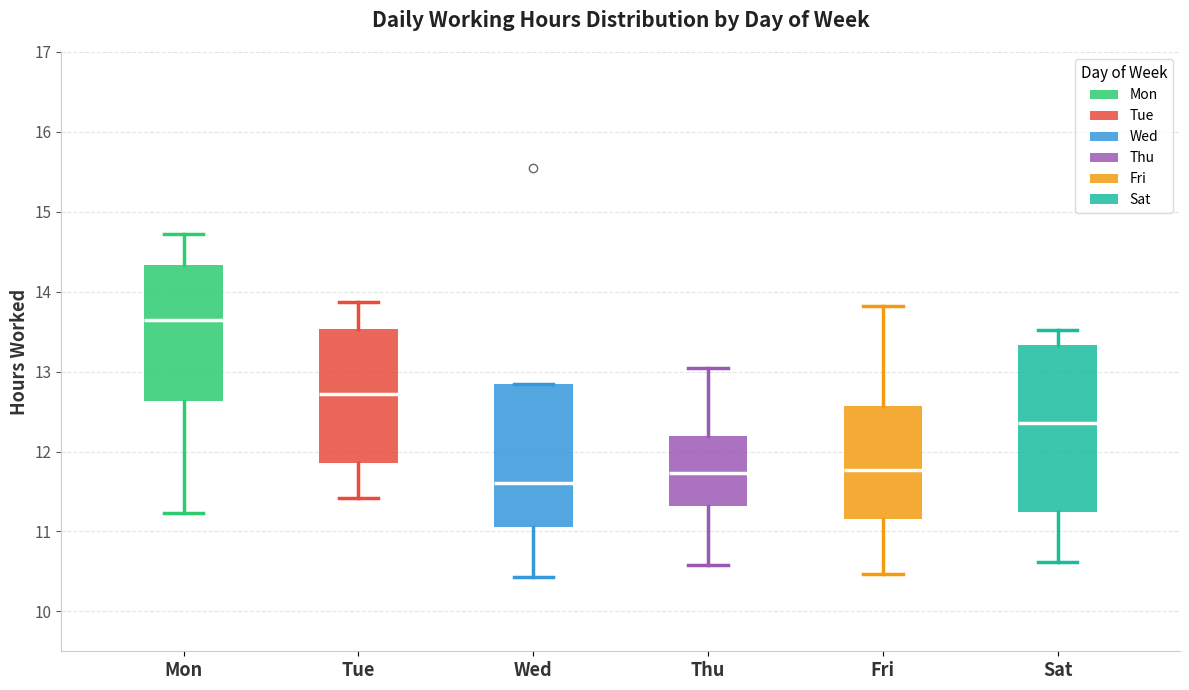

Which box has the highest median line?

Mon